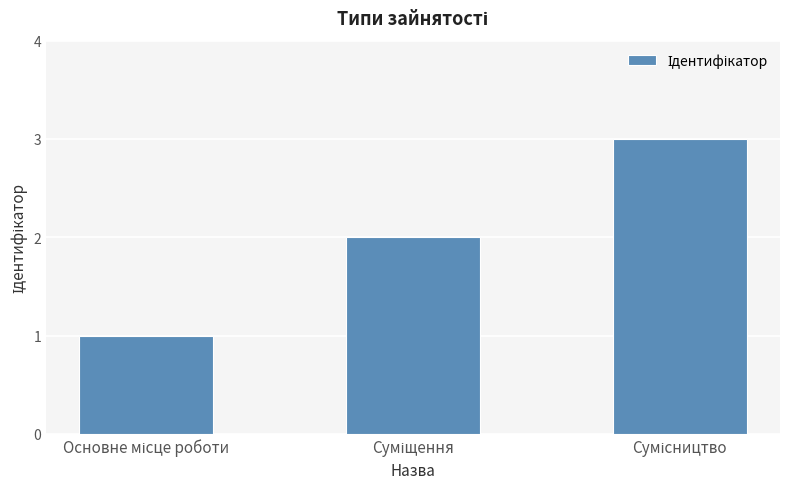

Are the bars grouped side by side (vs. stacked)?

No